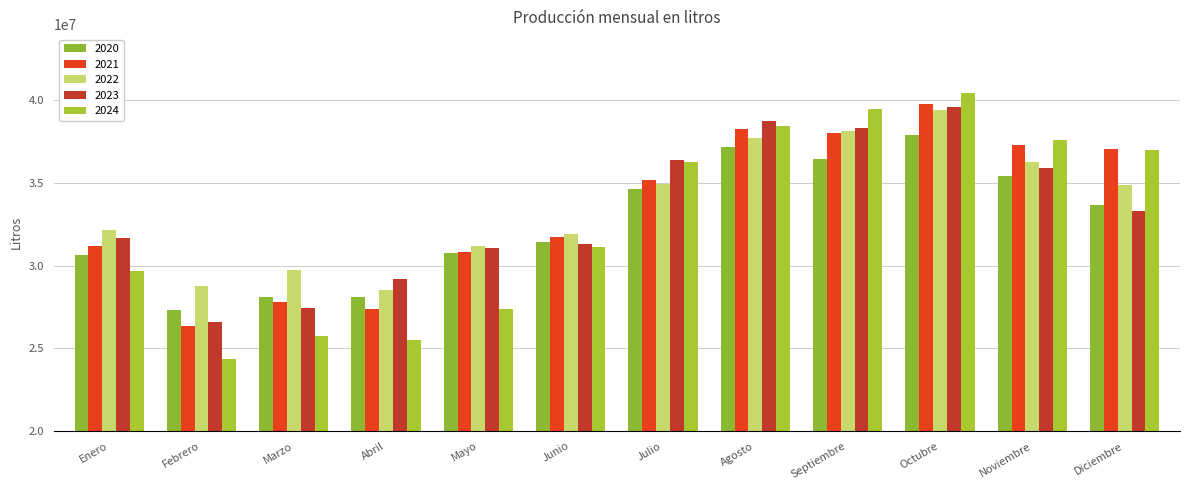

What is the average value of the 2024 series?

32749186